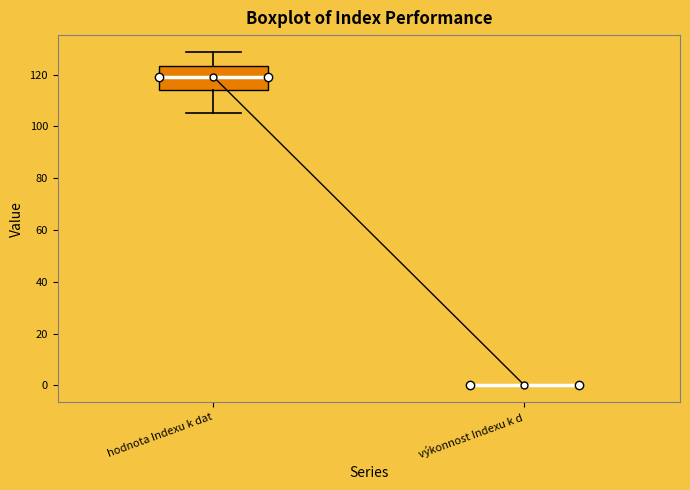

Reading left to right, read every box against the y-axis: the position of its median line, the range the box covers, and the ends of its whiskers. The values are not printed on the chart, so give them approximately, as read against the axis.

hodnota Indexu k dat: median 120, box 114 to 124, whiskers 106 to 128
výkonnost Indexu k d: box collapsed to a line at 0, whiskers 0 to 0